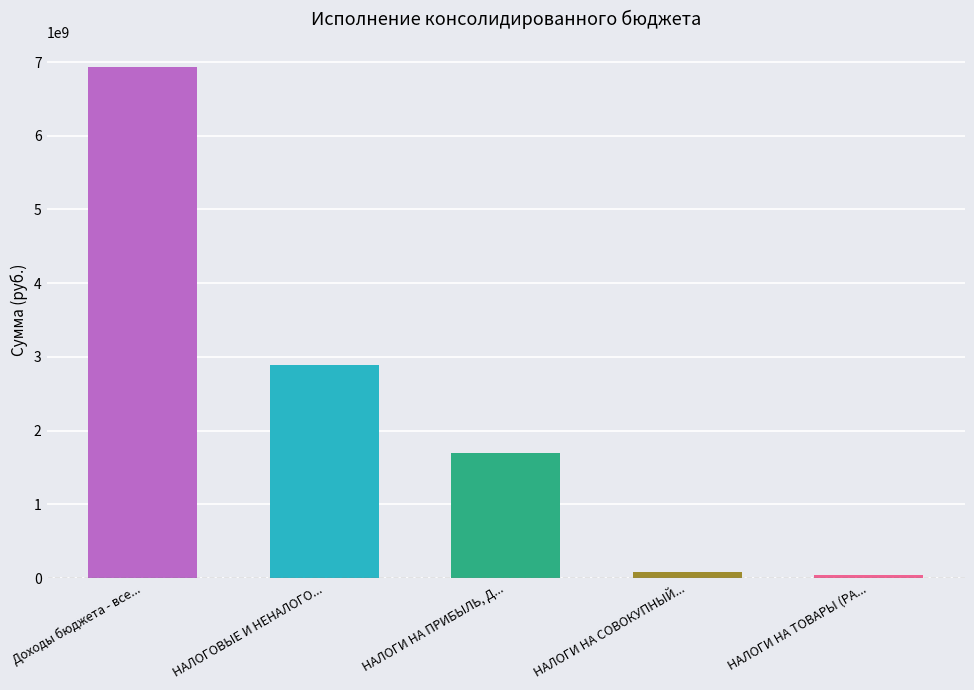

What is the maximum value shown in the chart?

6926265048.7